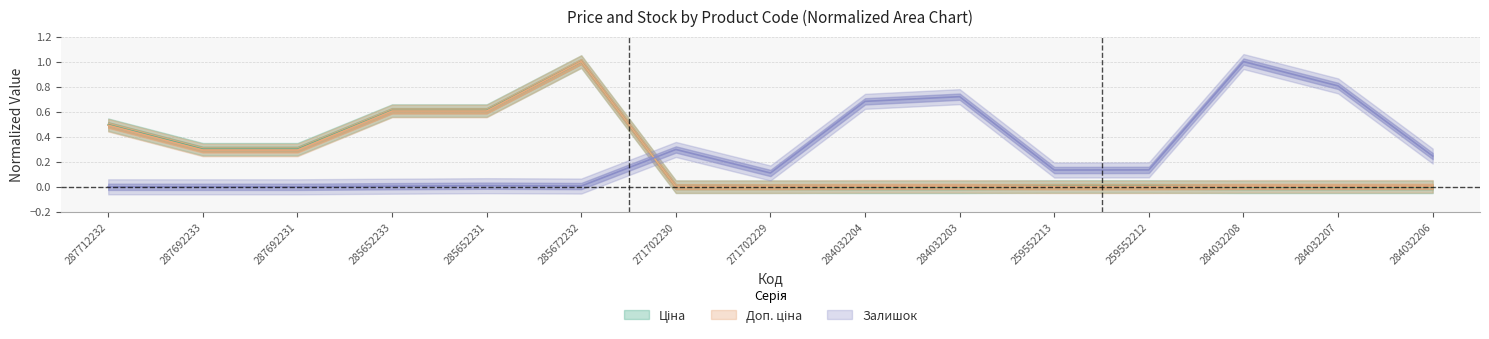

True or false: Доп. ціна and Залишок intersect in this chart.

True